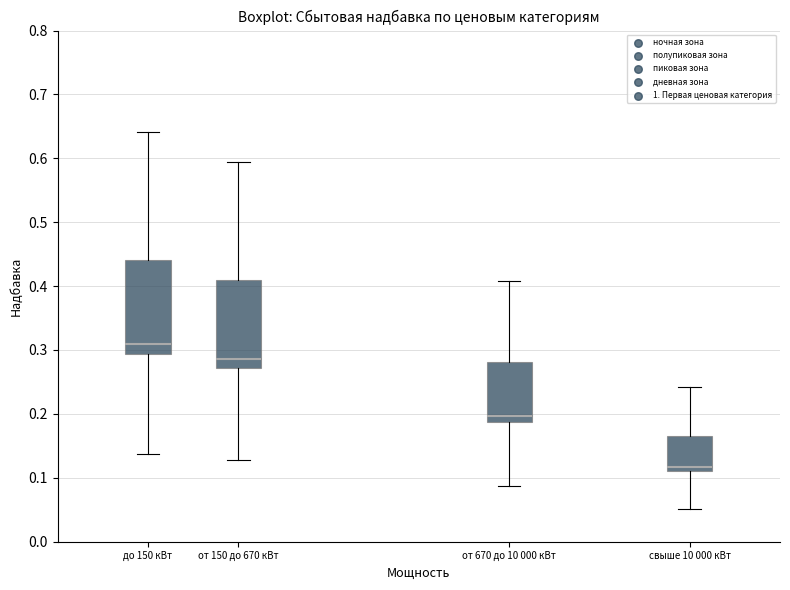

Which box has the lowest median line?

свыше 10 000 кВт